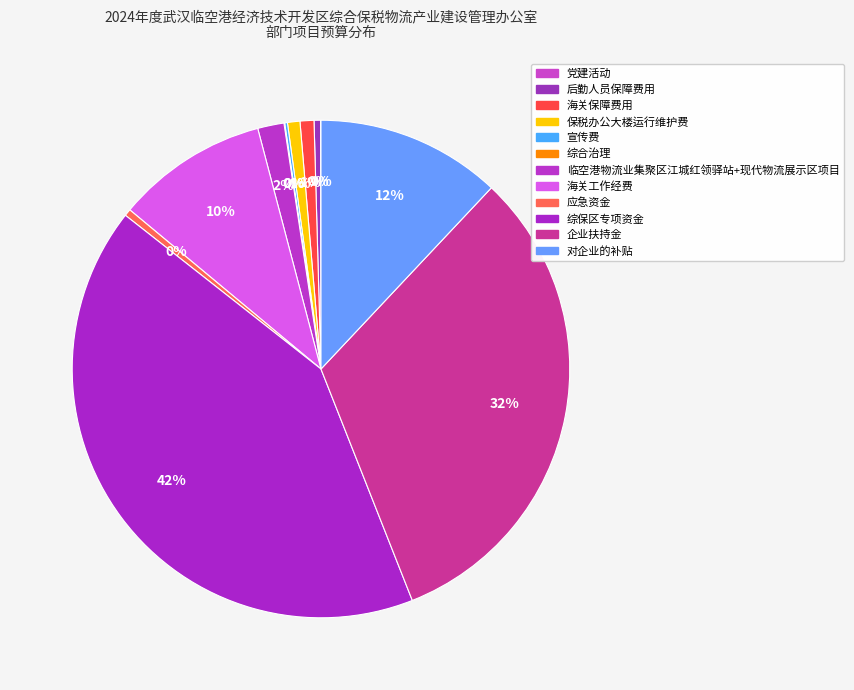

To the nearest percent, what is the difference between the largest and smallest slice percentages?

42%